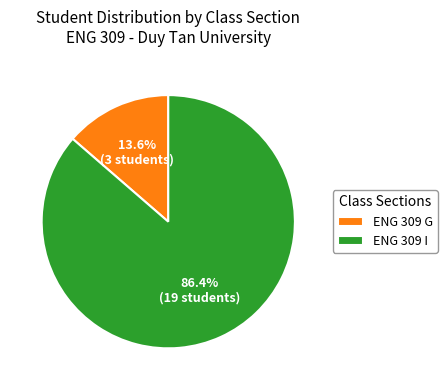

Rank the categories by value from lowest to highest.

ENG 309 G, ENG 309 I